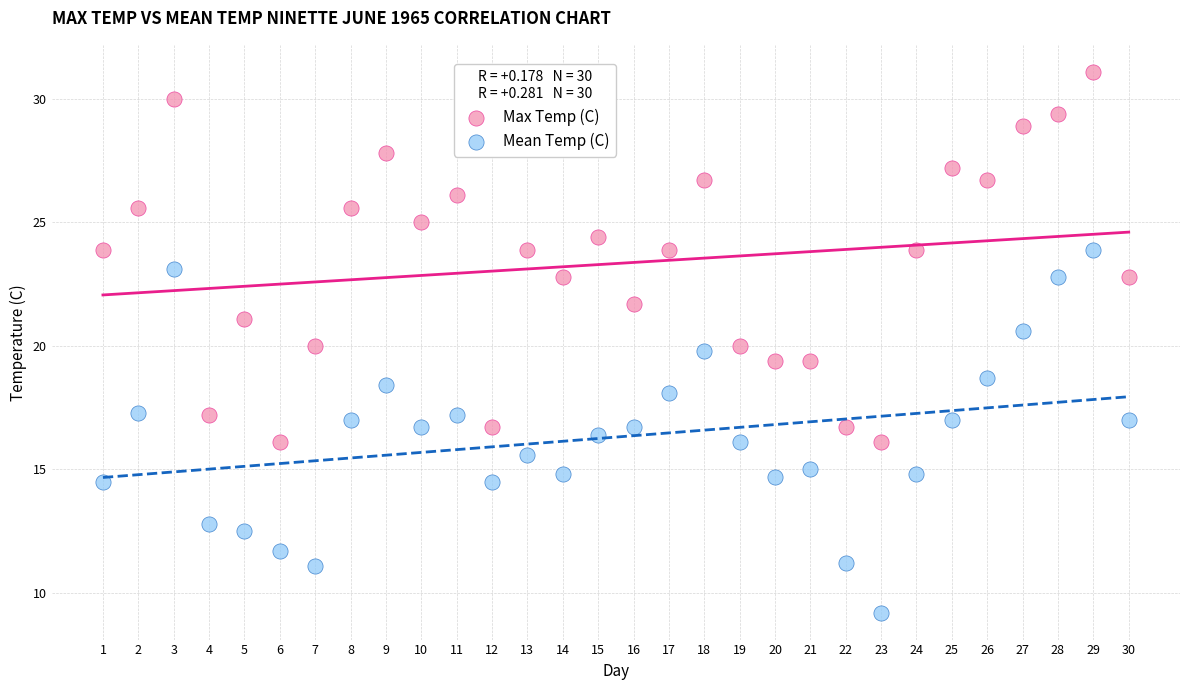

Across all data points, what is the range of X values (max minus min)?

29.0